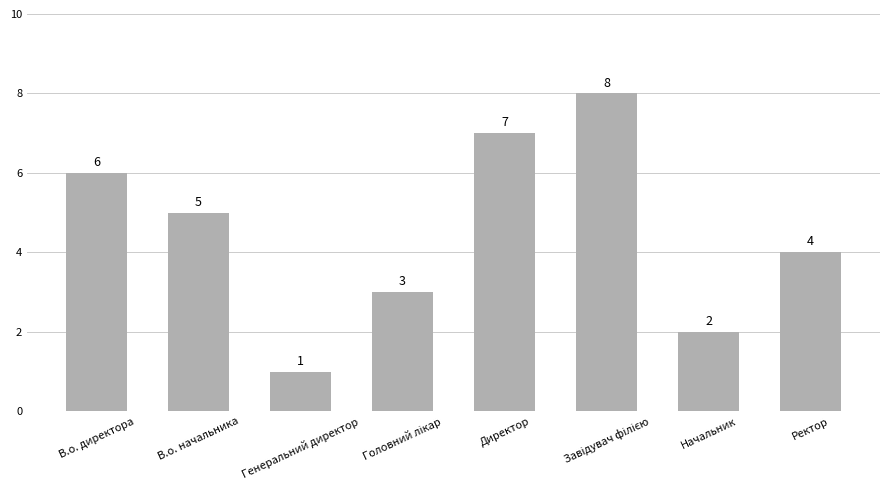

Read the value at Генеральний директор.

1